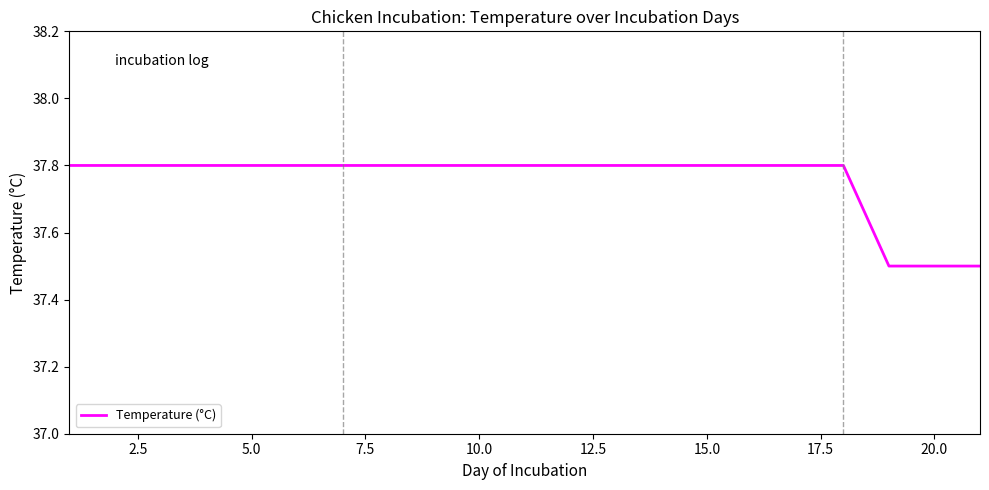

How many lines are shown in the chart?

1